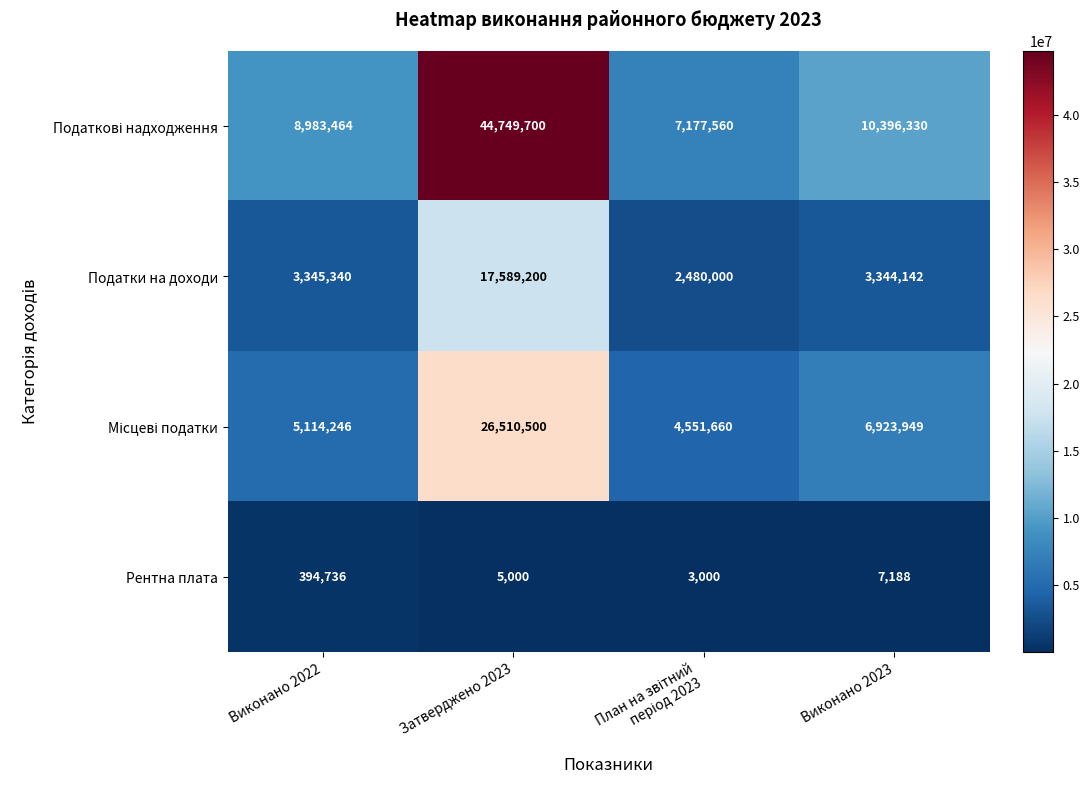

What is the sum of all Рентна плата values?

409924